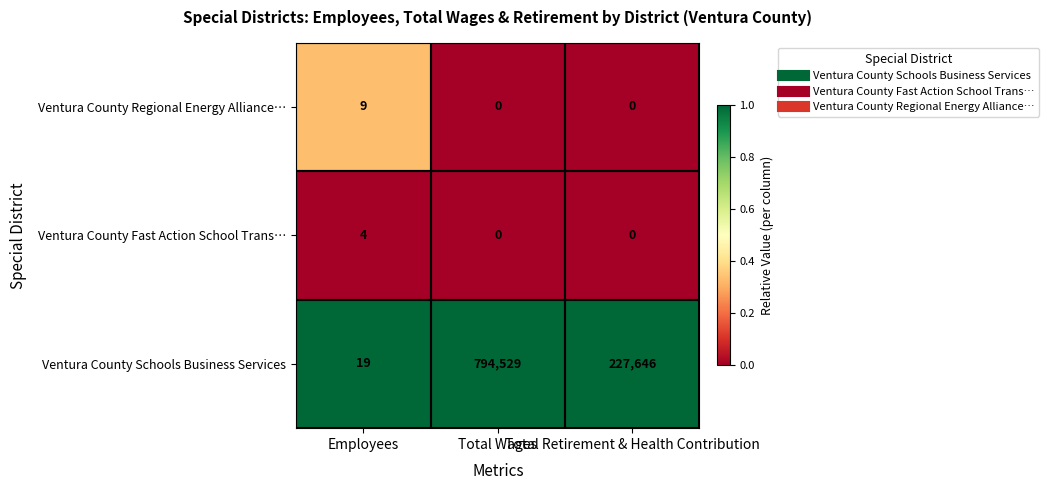

Between Total Wages and Total Retirement & Health Contribution, which series saw the biggest shift?

Ventura County Schools Business Services